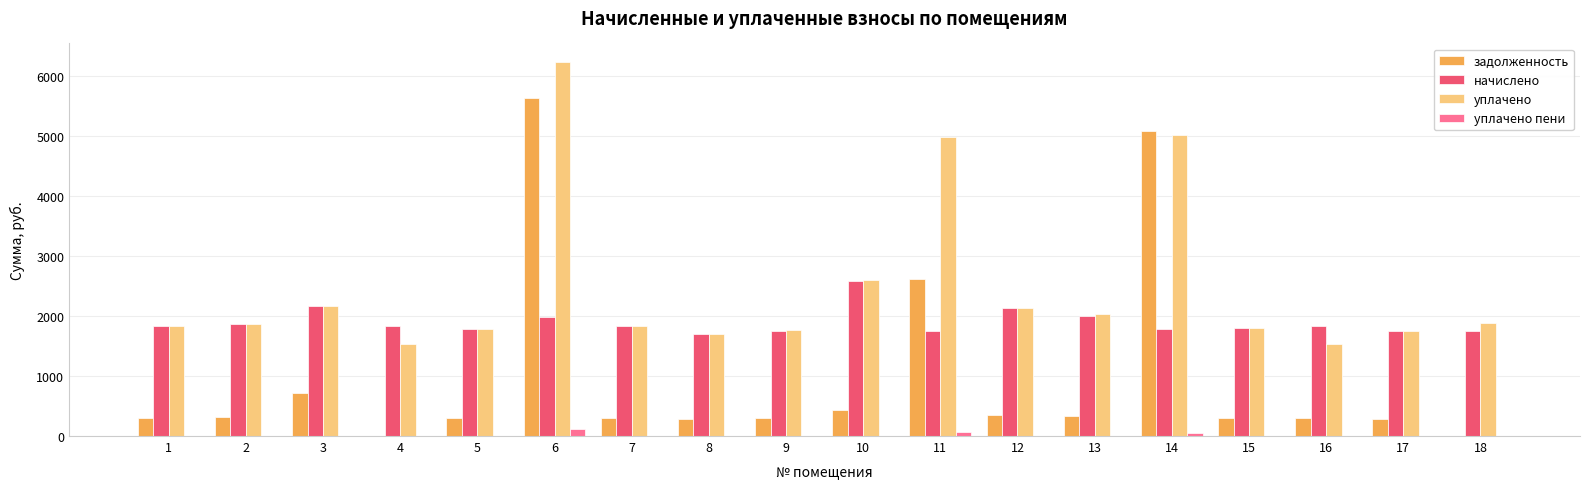

At which category is the sum across all series the highest?

6